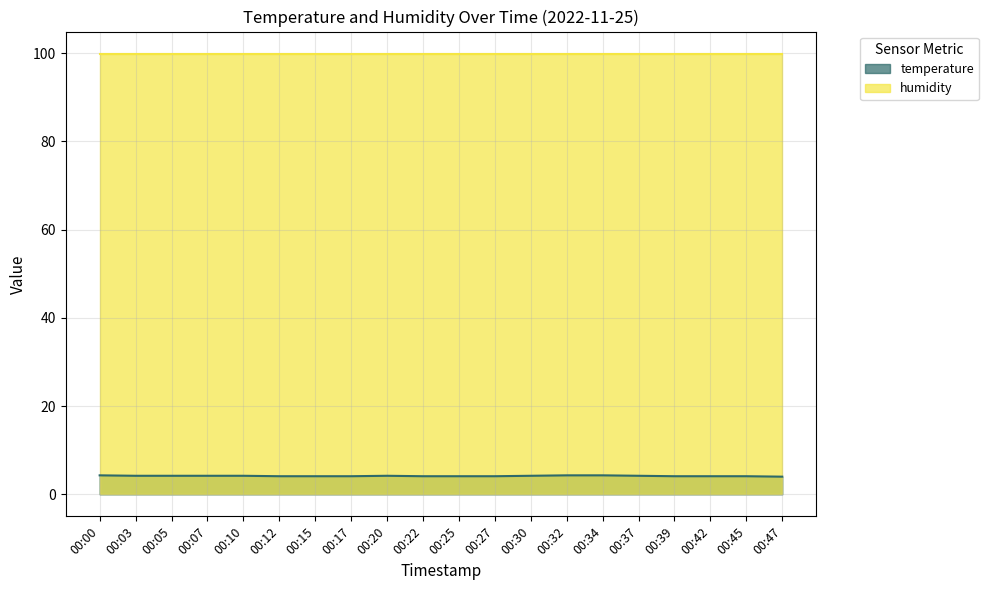

What is the total value across all series at 00:32?

104.2